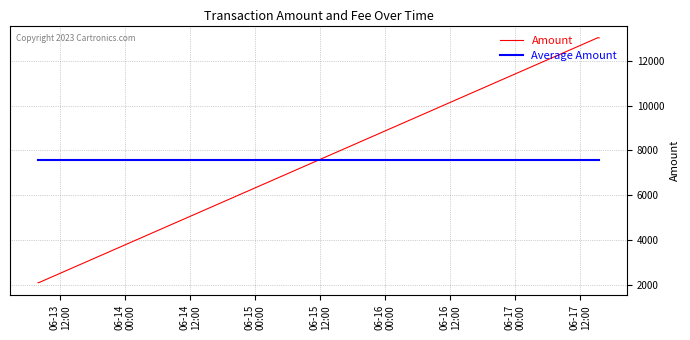

What is the maximum value shown in the chart?

13022.3